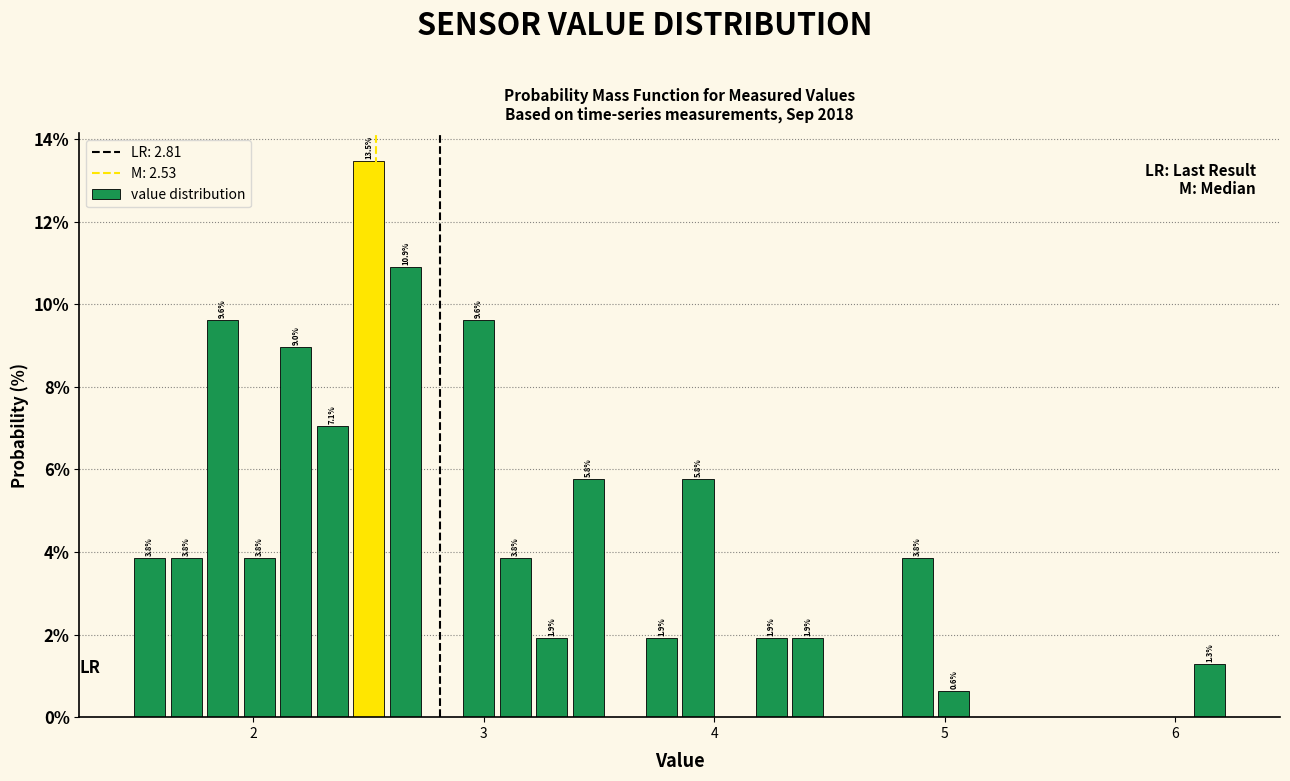

Around what value on the x-axis is the tallest bar? Give the approximate position of its centre, as read against the axis.

2.5